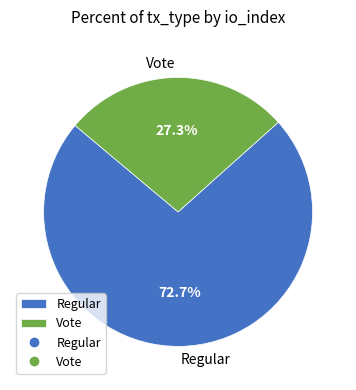

Count the number of slices in the pie.

2